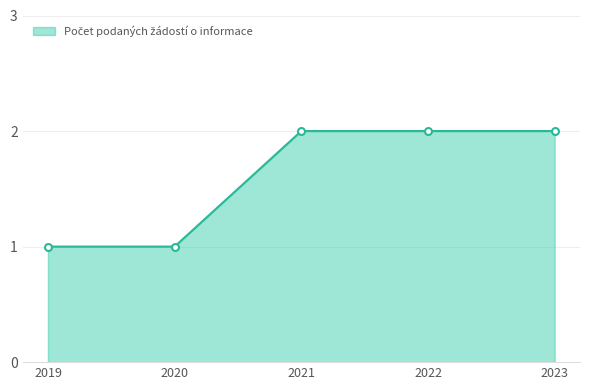

What is the change in value from 2019 to 2022?

+1